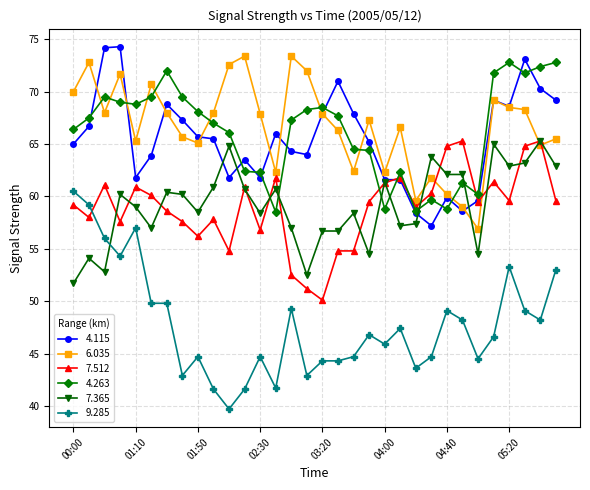

True or false: 9.285 has more than 0 interior local peaks.

True